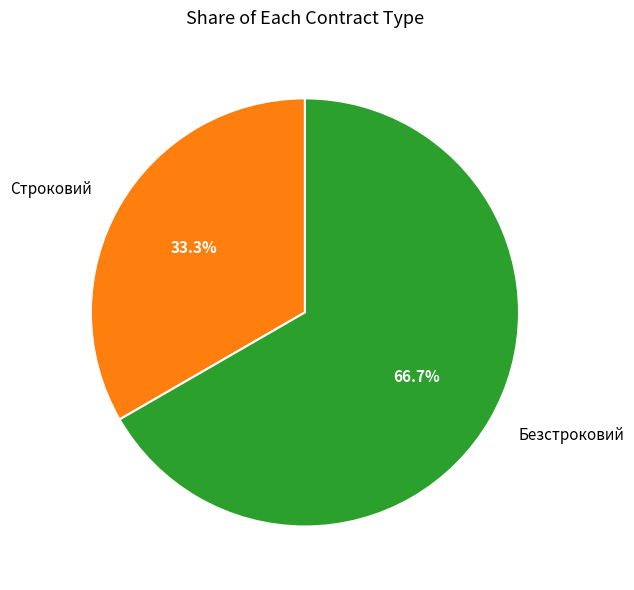

Which slice is the smallest?

Строковий